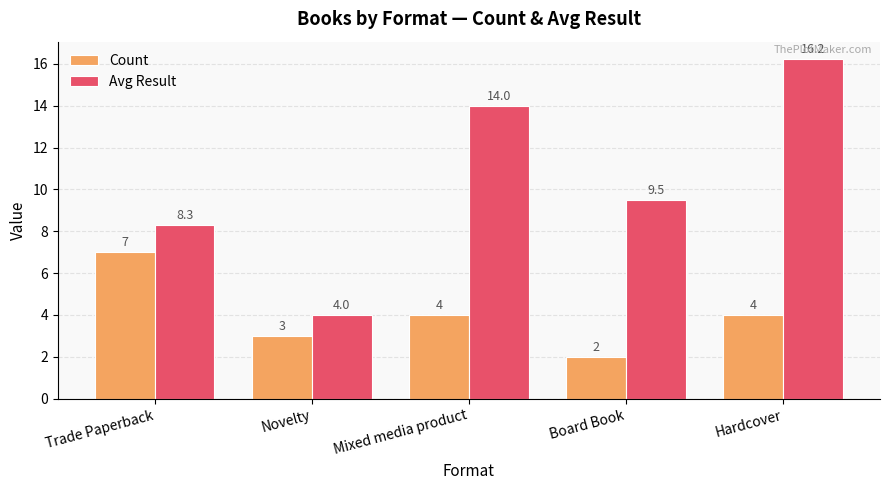

What is the label of the 2nd bar from the right?

Board Book